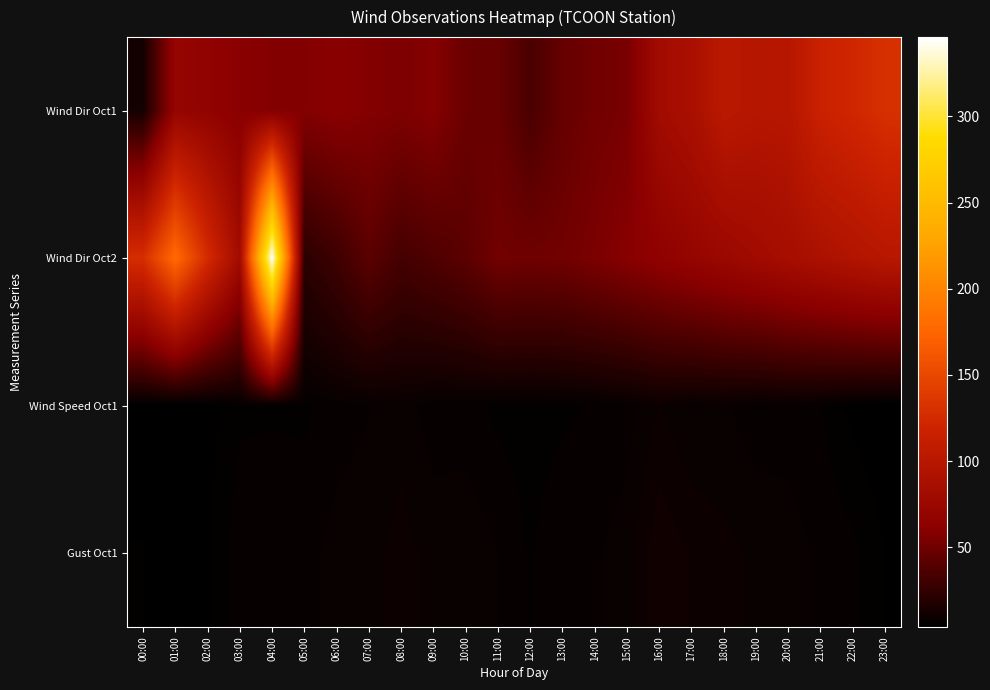

Reading right to left, what are all the values shown in this chart?

Wind Dir Oct1: 23:00=130.0	22:00=122.0	21:00=116.0	20:00=99.0	19:00=98.0	18:00=102.0	17:00=88.0	16:00=81.0	15:00=54.0	14:00=51.0	13:00=46.0	12:00=35.0	11:00=47.0	10:00=48.0	09:00=59.0	08:00=56.0	07:00=58.0	06:00=61.0	05:00=58.0	04:00=58.0	03:00=61.0	02:00=67.0	01:00=70.0	00:00=13.0
Wind Dir Oct2: 23:00=100.0	22:00=95.0	21:00=90.0	20:00=85.0	19:00=80.0	18:00=75.0	17:00=70.0	16:00=65.0	15:00=60.0	14:00=55.0	13:00=51.0	12:00=50.0	11:00=51.0	10:00=42.0	09:00=37.0	08:00=33.0	07:00=42.0	06:00=30.0	05:00=22.0	04:00=346.0	03:00=81.0	02:00=126.0	01:00=179.0	00:00=128.0
Wind Speed Oct1: 23:00=3.8	22:00=4.5	21:00=6.4	20:00=7.1	19:00=6.8	18:00=7.9	17:00=7.6	16:00=9.1	15:00=7.1	14:00=6.6	13:00=6.0	12:00=5.6	11:00=6.0	10:00=6.8	09:00=6.9	08:00=8.5	07:00=7.6	06:00=7.1	05:00=6.1	04:00=6.2	03:00=6.1	02:00=4.4	01:00=3.7	00:00=4.4
Gust Oct1: 23:00=5.0	22:00=6.7	21:00=7.4	20:00=8.3	19:00=8.8	18:00=9.4	17:00=10.2	16:00=11.4	15:00=8.4	14:00=7.5	13:00=7.6	12:00=6.2	11:00=7.7	10:00=8.8	09:00=8.6	08:00=9.5	07:00=8.6	06:00=8.2	05:00=7.2	04:00=7.2	03:00=7.2	02:00=4.8	01:00=4.2	00:00=5.1